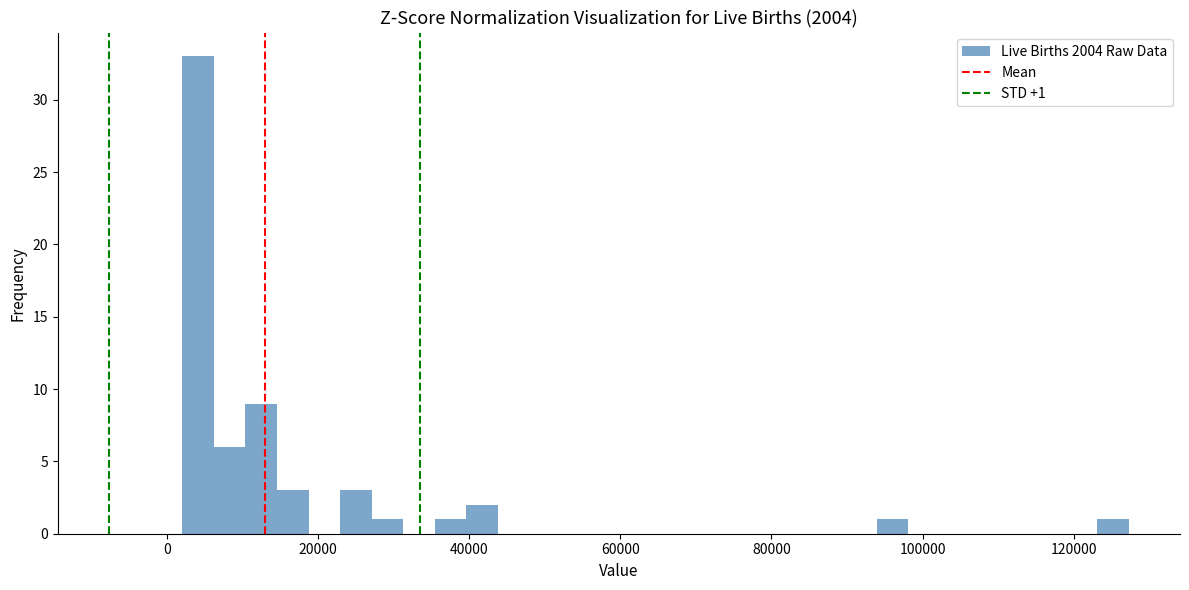

Around what value on the x-axis is the tallest bar? Give the approximate position of its centre, as read against the axis.

4000